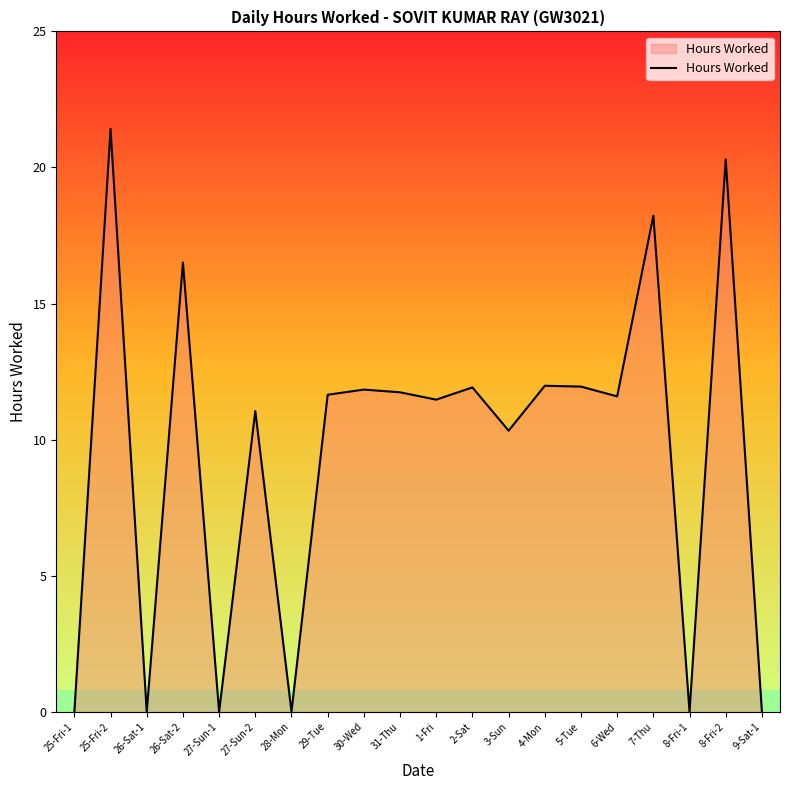

What is the ratio of the value at 3-Sun to the value at 1-Fri?

0.9